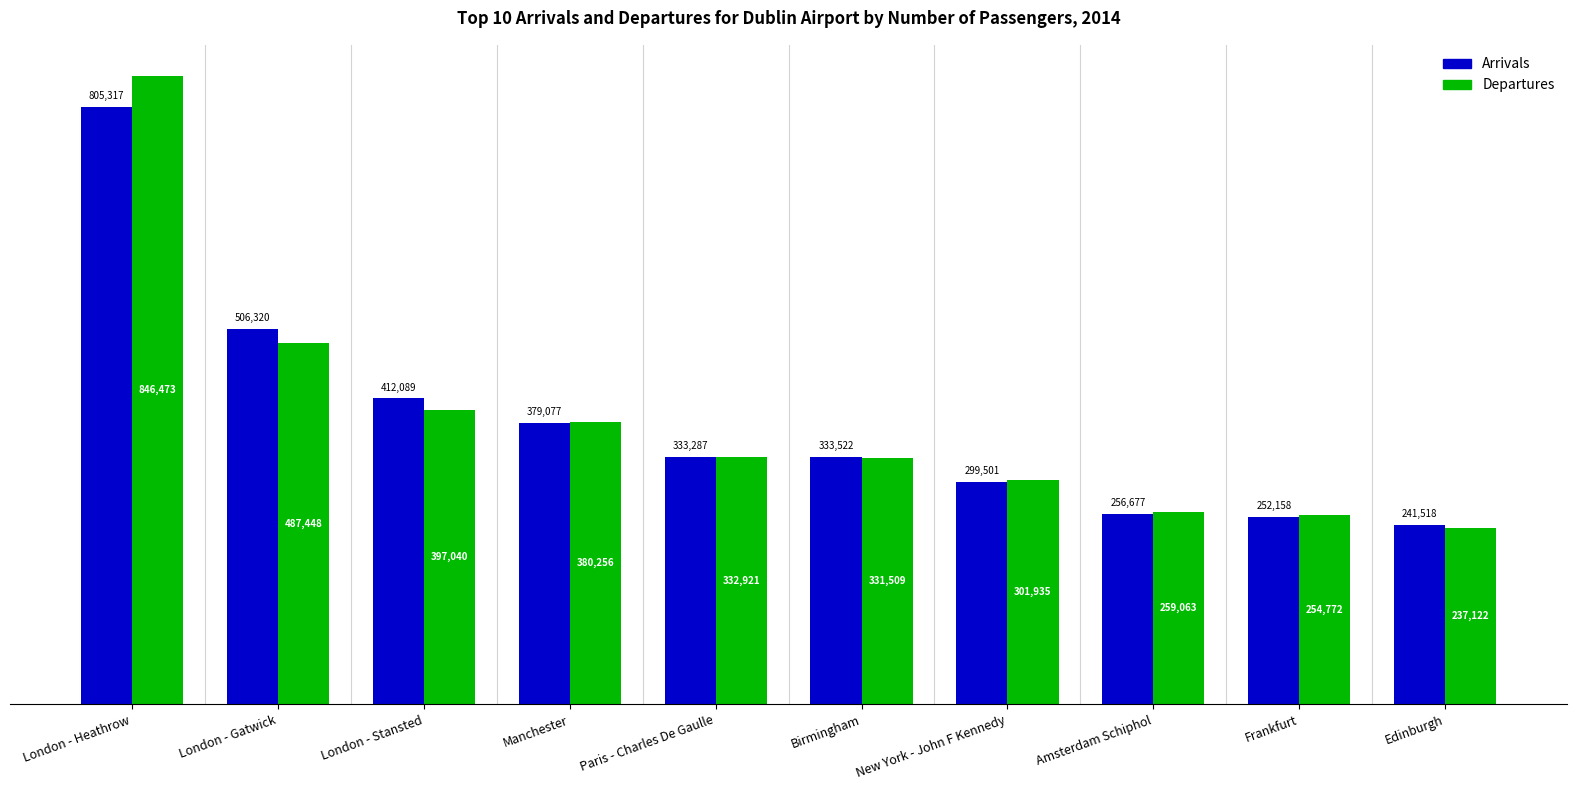

Which category has the highest value in the Arrivals series?

London - Heathrow